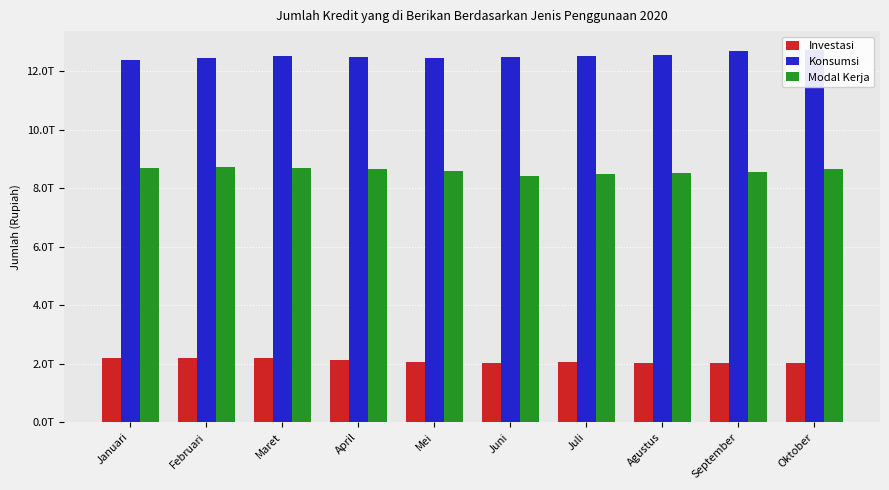

Which has a higher value, Juni or Mei?

Mei